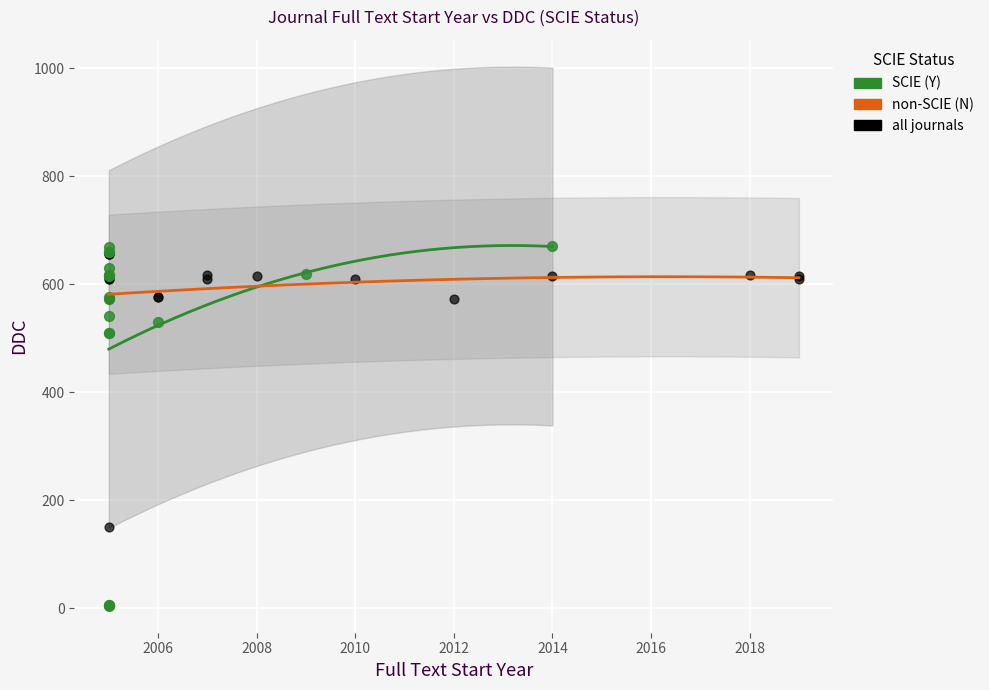

Which series contains the lowest Y value?

SCIE (Y)